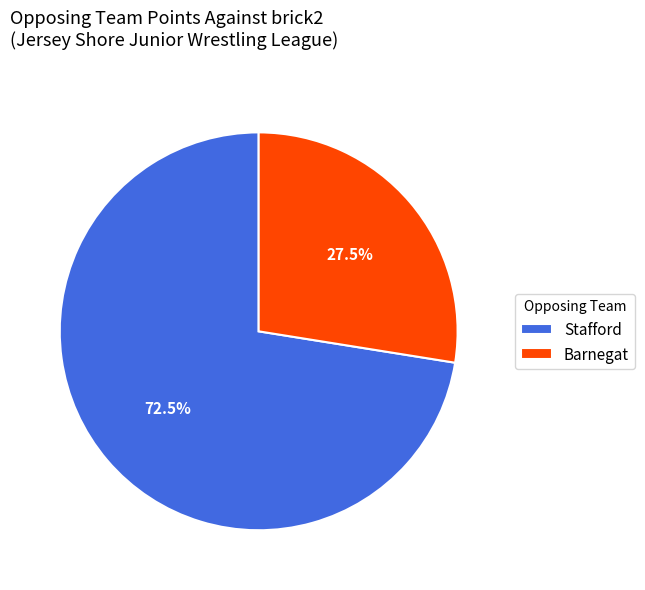

To the nearest percent, what is the combined percentage of Stafford and Barnegat?

100%